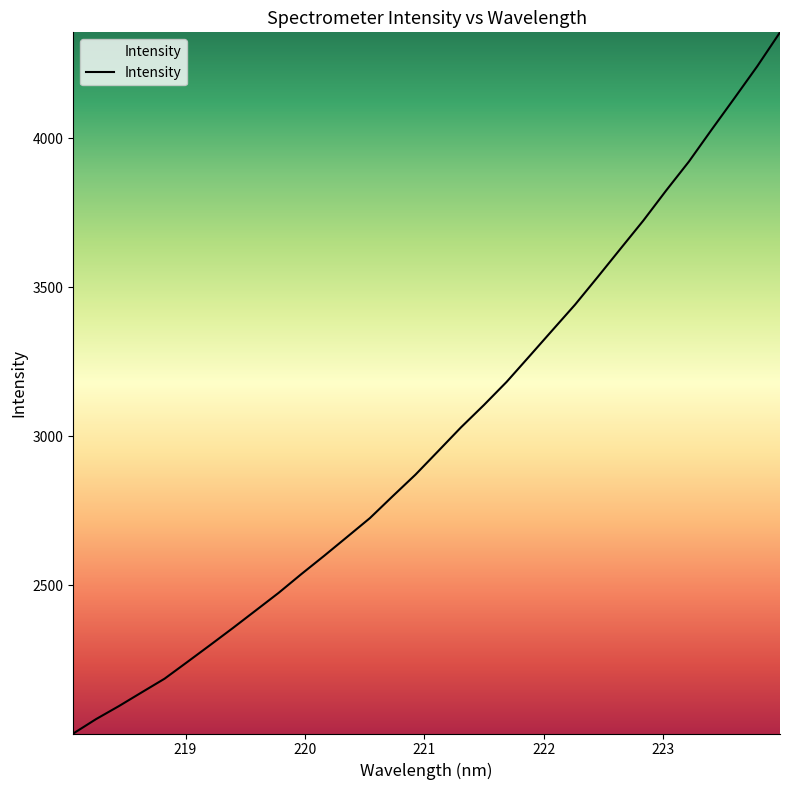

What is the minimum value shown in the chart?

2002.4